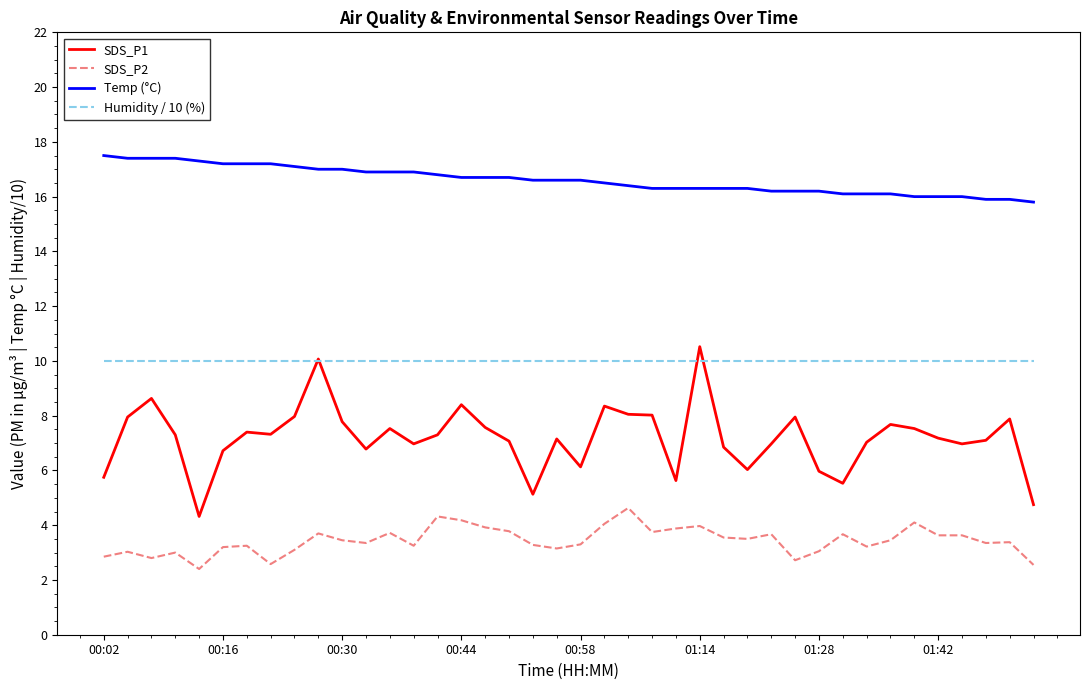

What is the highest value of the SDS_P1 series?

10.5